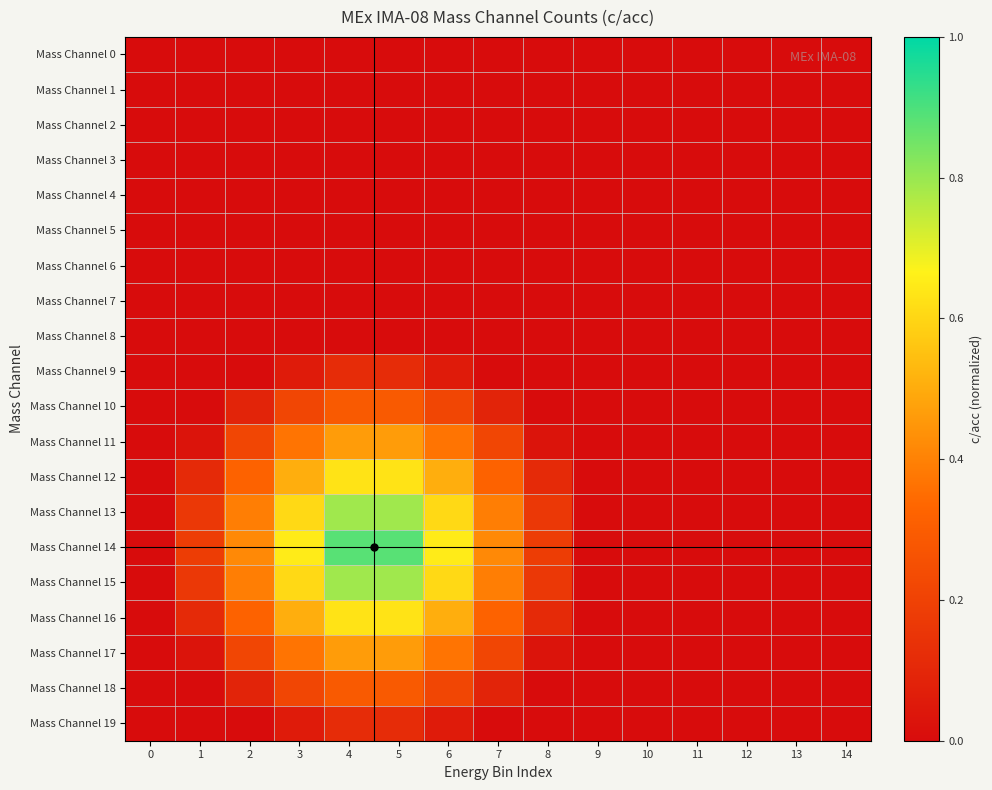

Reading left to right, transcribe all the data shown in this chart.

Mass Channel 0: 0=0.0	1=0.0	2=0.0	3=0.0	4=0.0	5=0.0	6=0.0	7=0.0	8=0.0	9=0.0	10=0.0	11=0.0	12=0.0	13=0.0	14=0.0
Mass Channel 1: 0=0.0	1=0.0	2=0.0	3=0.0	4=0.0	5=0.0	6=0.0	7=0.0	8=0.0	9=0.0	10=0.0	11=0.0	12=0.0	13=0.0	14=0.0
Mass Channel 2: 0=0.0	1=0.0	2=0.0	3=0.0	4=0.0	5=0.0	6=0.0	7=0.0	8=0.0	9=0.0	10=0.0	11=0.0	12=0.0	13=0.0	14=0.0
Mass Channel 3: 0=0.0	1=0.0	2=0.0	3=0.0	4=0.0	5=0.0	6=0.0	7=0.0	8=0.0	9=0.0	10=0.0	11=0.0	12=0.0	13=0.0	14=0.0
Mass Channel 4: 0=0.0	1=0.0	2=0.0	3=0.0	4=0.0	5=0.0	6=0.0	7=0.0	8=0.0	9=0.0	10=0.0	11=0.0	12=0.0	13=0.0	14=0.0
Mass Channel 5: 0=0.0	1=0.0	2=0.0	3=0.0	4=0.0	5=0.0	6=0.0	7=0.0	8=0.0	9=0.0	10=0.0	11=0.0	12=0.0	13=0.0	14=0.0
Mass Channel 6: 0=0.0	1=0.0	2=0.0	3=0.0	4=0.0	5=0.0	6=0.0	7=0.0	8=0.0	9=0.0	10=0.0	11=0.0	12=0.0	13=0.0	14=0.0
Mass Channel 7: 0=0.0	1=0.0	2=0.0	3=0.0	4=0.0	5=0.0	6=0.0	7=0.0	8=0.0	9=0.0	10=0.0	11=0.0	12=0.0	13=0.0	14=0.0
Mass Channel 8: 0=0.0	1=0.0	2=0.0	3=0.0	4=0.0	5=0.0	6=0.0	7=0.0	8=0.0	9=0.0	10=0.0	11=0.0	12=0.0	13=0.0	14=0.0
Mass Channel 9: 0=0.0	1=0.0	2=0.0	3=0.1	4=0.1	5=0.1	6=0.1	7=0.0	8=0.0	9=0.0	10=0.0	11=0.0	12=0.0	13=0.0	14=0.0
Mass Channel 10: 0=0.0	1=0.0	2=0.1	3=0.2	4=0.3	5=0.3	6=0.2	7=0.1	8=0.0	9=0.0	10=0.0	11=0.0	12=0.0	13=0.0	14=0.0
Mass Channel 11: 0=0.0	1=0.0	2=0.2	3=0.4	4=0.5	5=0.5	6=0.4	7=0.2	8=0.0	9=0.0	10=0.0	11=0.0	12=0.0	13=0.0	14=0.0
Mass Channel 12: 0=0.0	1=0.1	2=0.3	3=0.5	4=0.6	5=0.6	6=0.5	7=0.3	8=0.1	9=0.0	10=0.0	11=0.0	12=0.0	13=0.0	14=0.0
Mass Channel 13: 0=0.0	1=0.2	2=0.4	3=0.6	4=0.8	5=0.8	6=0.6	7=0.4	8=0.2	9=0.0	10=0.0	11=0.0	12=0.0	13=0.0	14=0.0
Mass Channel 14: 0=0.0	1=0.2	2=0.4	3=0.6	4=0.9	5=0.9	6=0.6	7=0.4	8=0.2	9=0.0	10=0.0	11=0.0	12=0.0	13=0.0	14=0.0
Mass Channel 15: 0=0.0	1=0.2	2=0.4	3=0.6	4=0.8	5=0.8	6=0.6	7=0.4	8=0.2	9=0.0	10=0.0	11=0.0	12=0.0	13=0.0	14=0.0
Mass Channel 16: 0=0.0	1=0.1	2=0.3	3=0.5	4=0.6	5=0.6	6=0.5	7=0.3	8=0.1	9=0.0	10=0.0	11=0.0	12=0.0	13=0.0	14=0.0
Mass Channel 17: 0=0.0	1=0.0	2=0.2	3=0.4	4=0.5	5=0.5	6=0.4	7=0.2	8=0.0	9=0.0	10=0.0	11=0.0	12=0.0	13=0.0	14=0.0
Mass Channel 18: 0=0.0	1=0.0	2=0.1	3=0.2	4=0.3	5=0.3	6=0.2	7=0.1	8=0.0	9=0.0	10=0.0	11=0.0	12=0.0	13=0.0	14=0.0
Mass Channel 19: 0=0.0	1=0.0	2=0.0	3=0.1	4=0.1	5=0.1	6=0.1	7=0.0	8=0.0	9=0.0	10=0.0	11=0.0	12=0.0	13=0.0	14=0.0